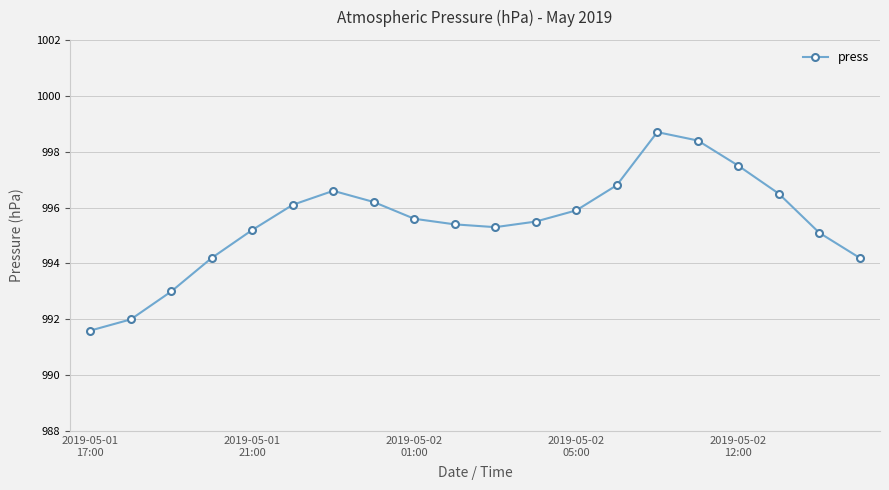

What is the minimum value shown in the chart?

991.6